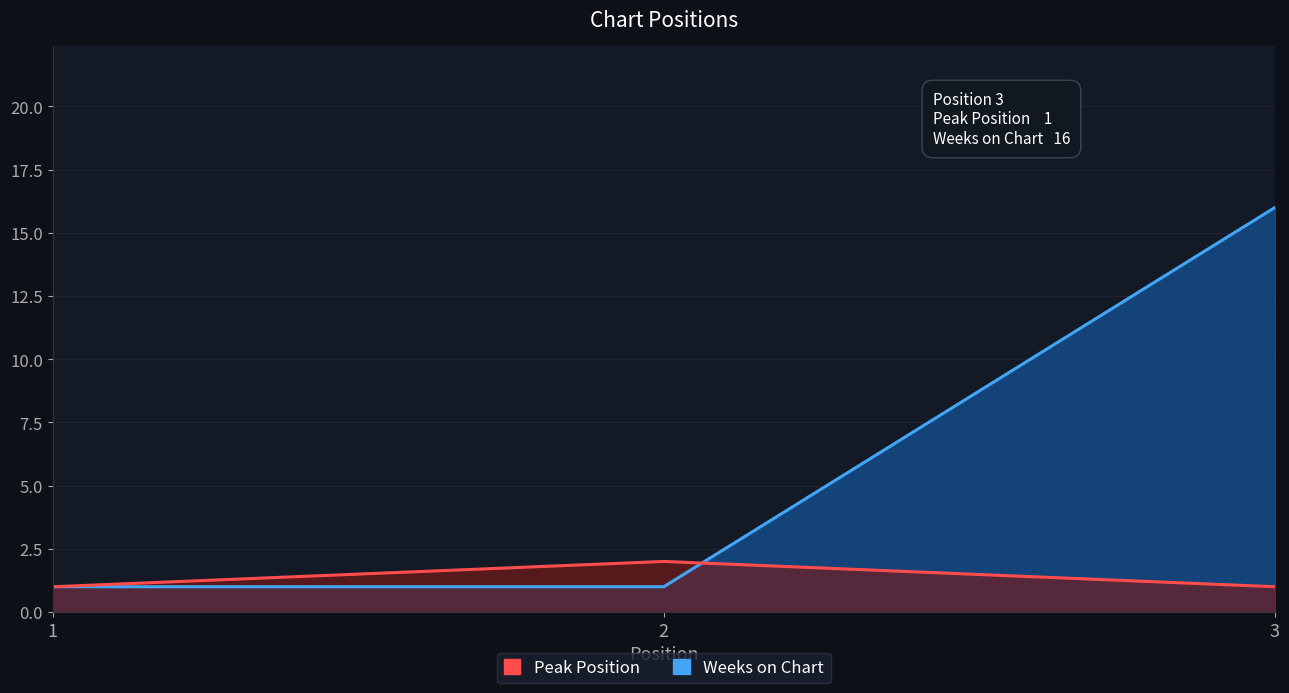

What is the difference between the Weeks on Chart values at 3 and 2?

15